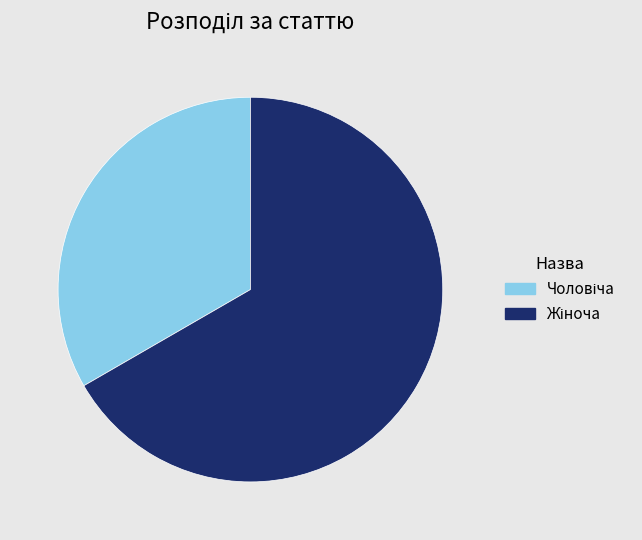

Is there a majority slice in this chart?

Yes